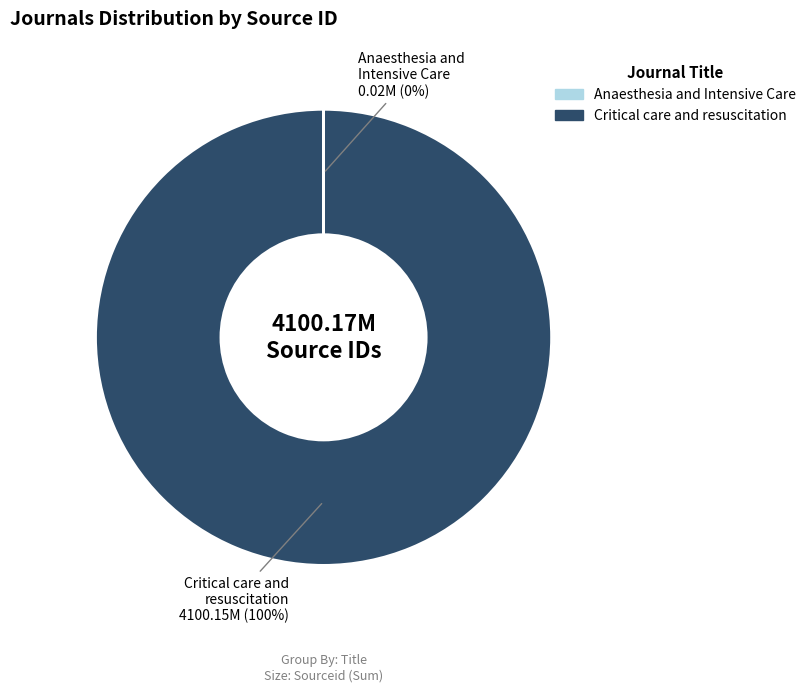

To the nearest percent, what is the difference between the largest and smallest slice percentages?

100%